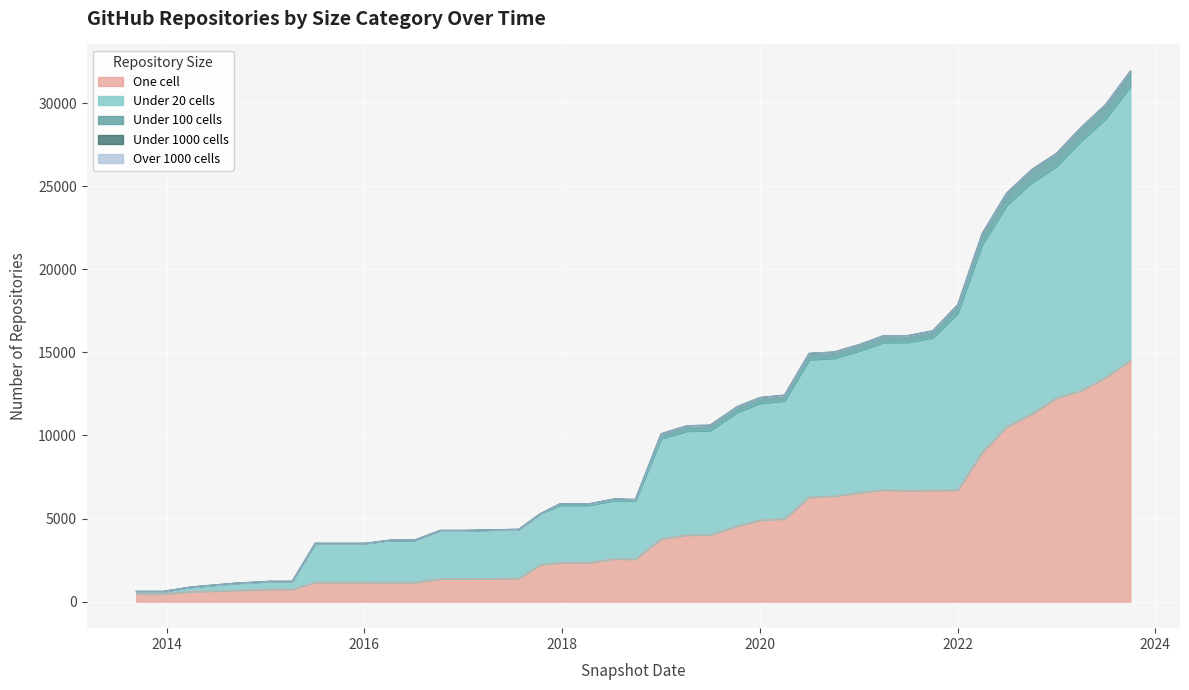

True or false: one_cell has more than 2 points higher than both neighbors.

False